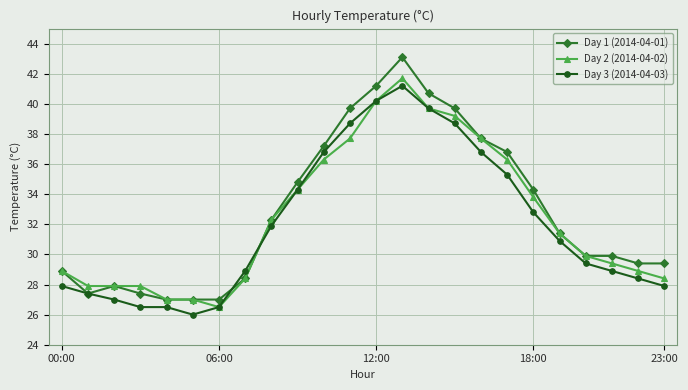

What is the average value of the Day 2 (2014-04-02) series?

32.4